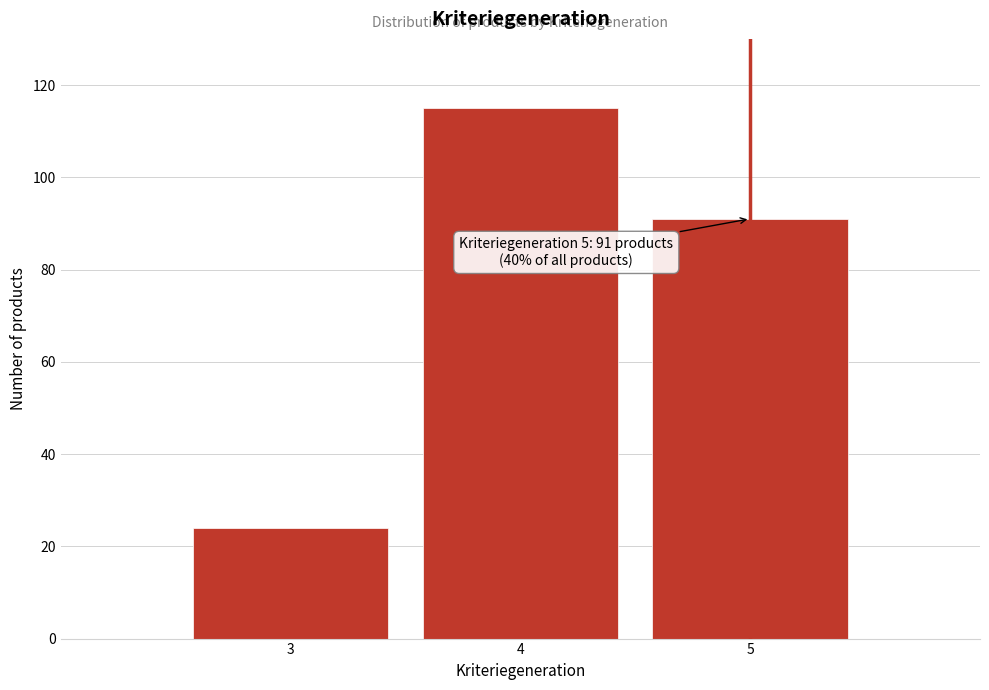

Reading left to right, extract all data points from this chart.

3=24	4=115	5=91